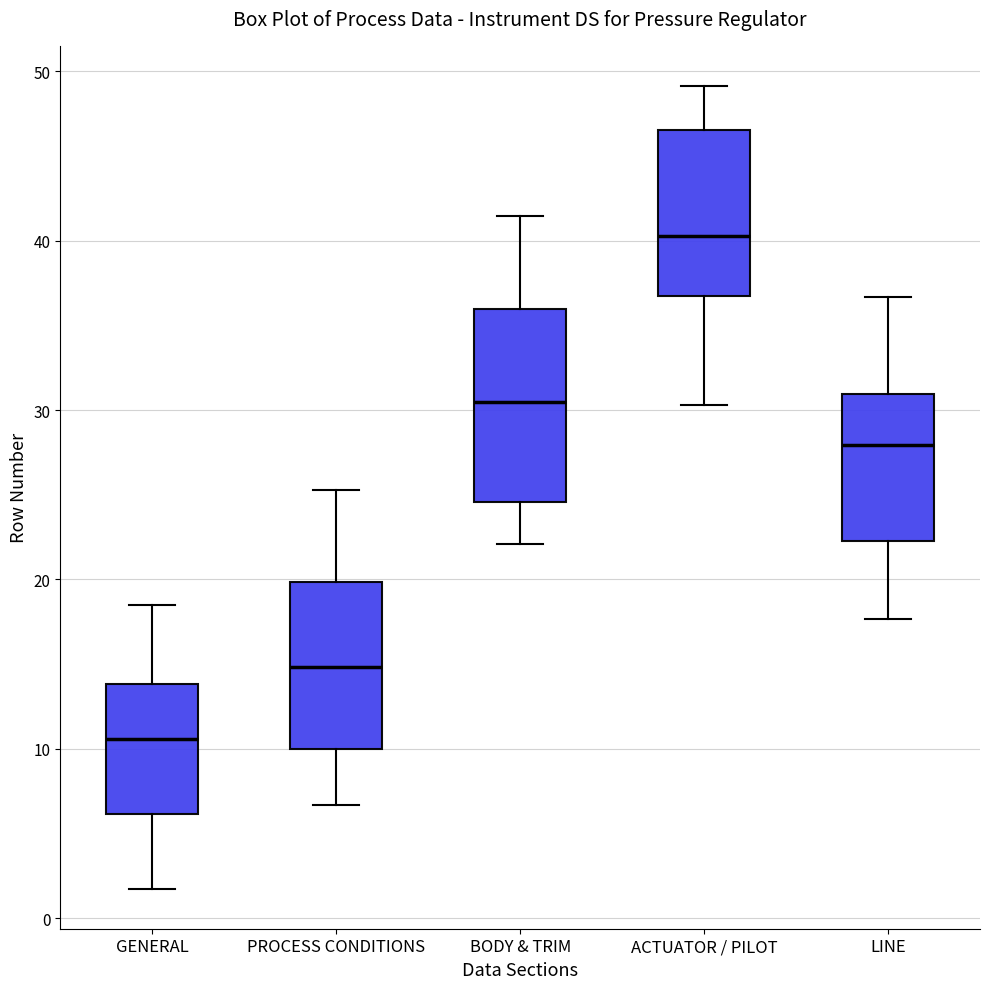

Comparing the boxes themselves (not the whiskers), which one is the tallest?

BODY & TRIM